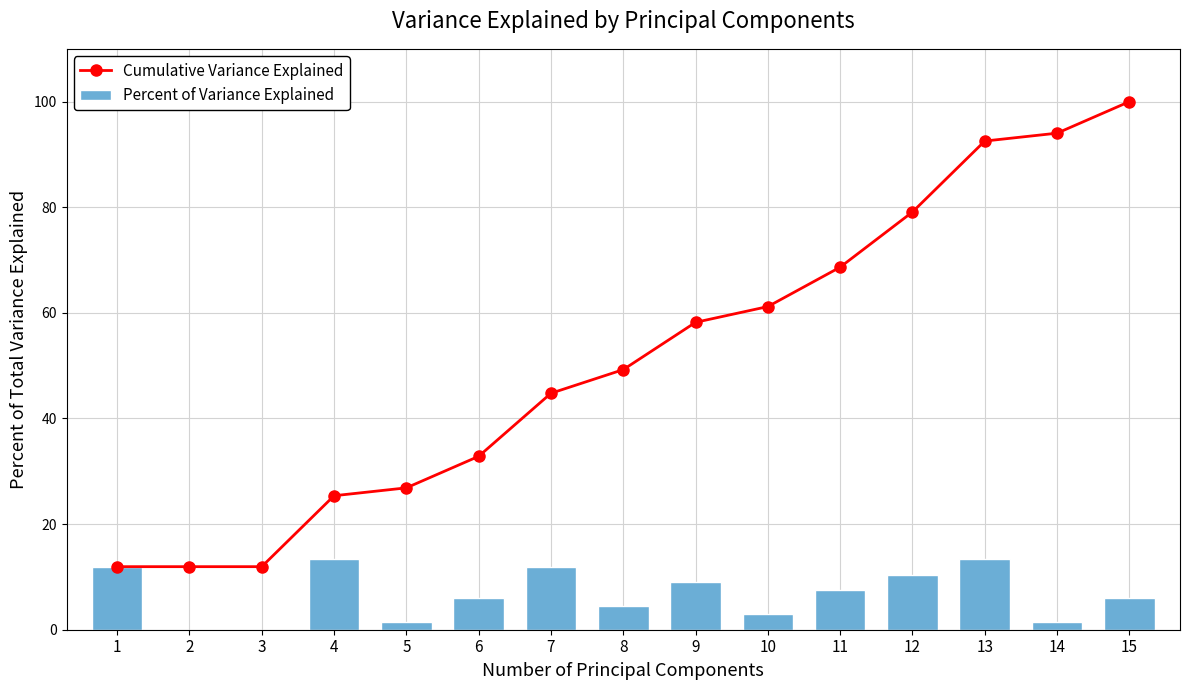

At which category is the sum across all series the highest?

13